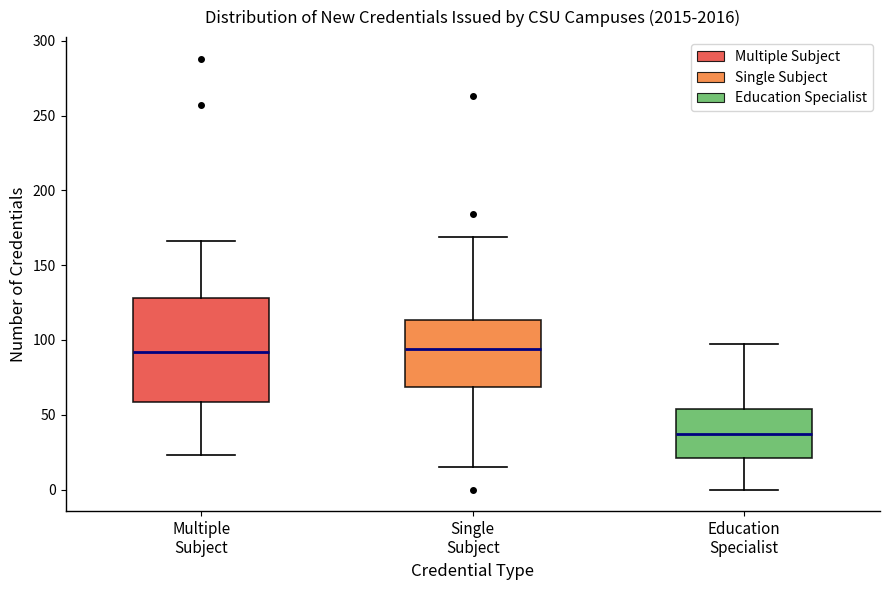

Which box's median line is the lowest?

Education Specialist